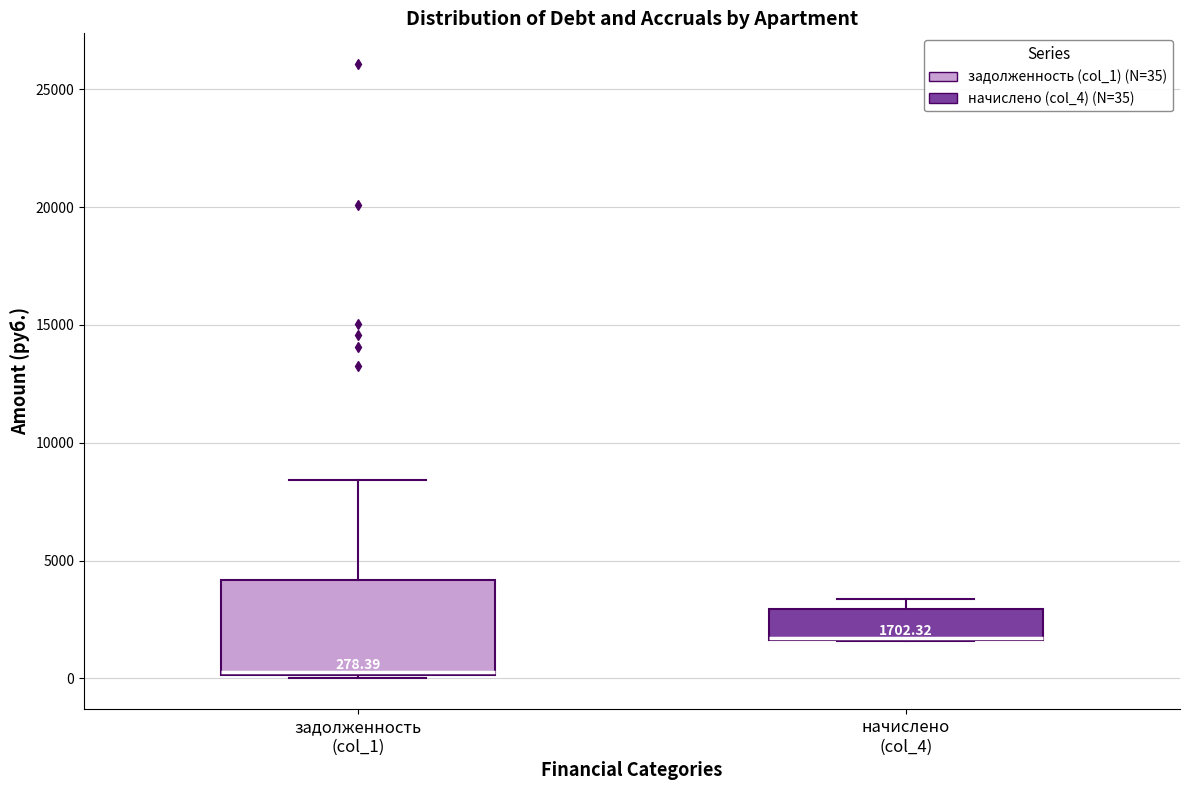

Which box is the tallest, from its lower edge to its upper edge?

задолженность (col_1)